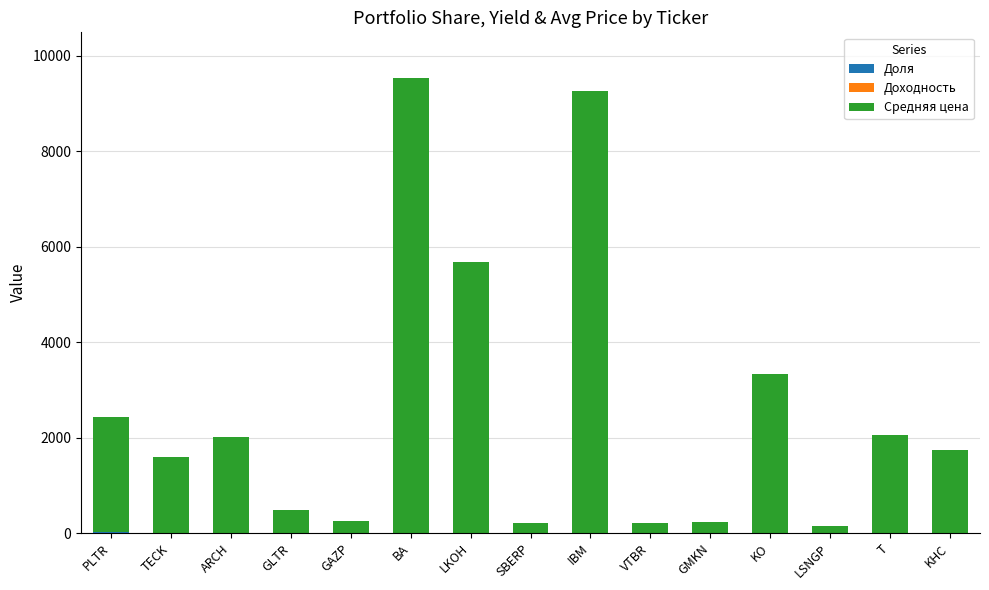

How many values in the Средняя цена series are below 1741?

7